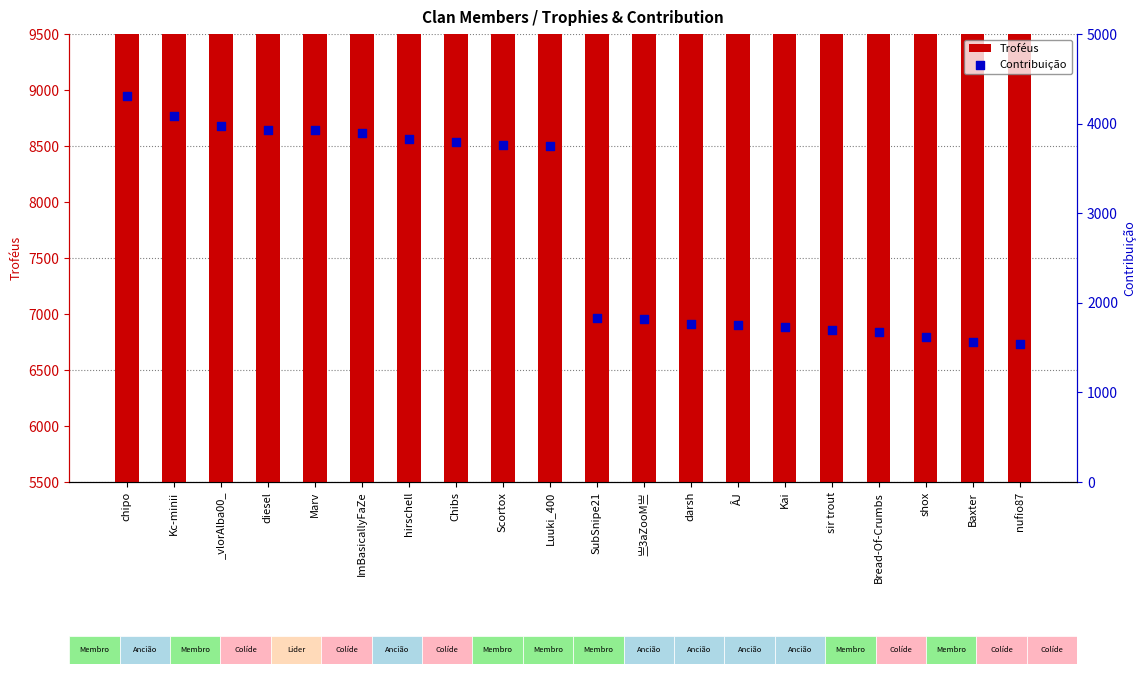

What are all the series names shown in the legend?

Troféus, Contribuição